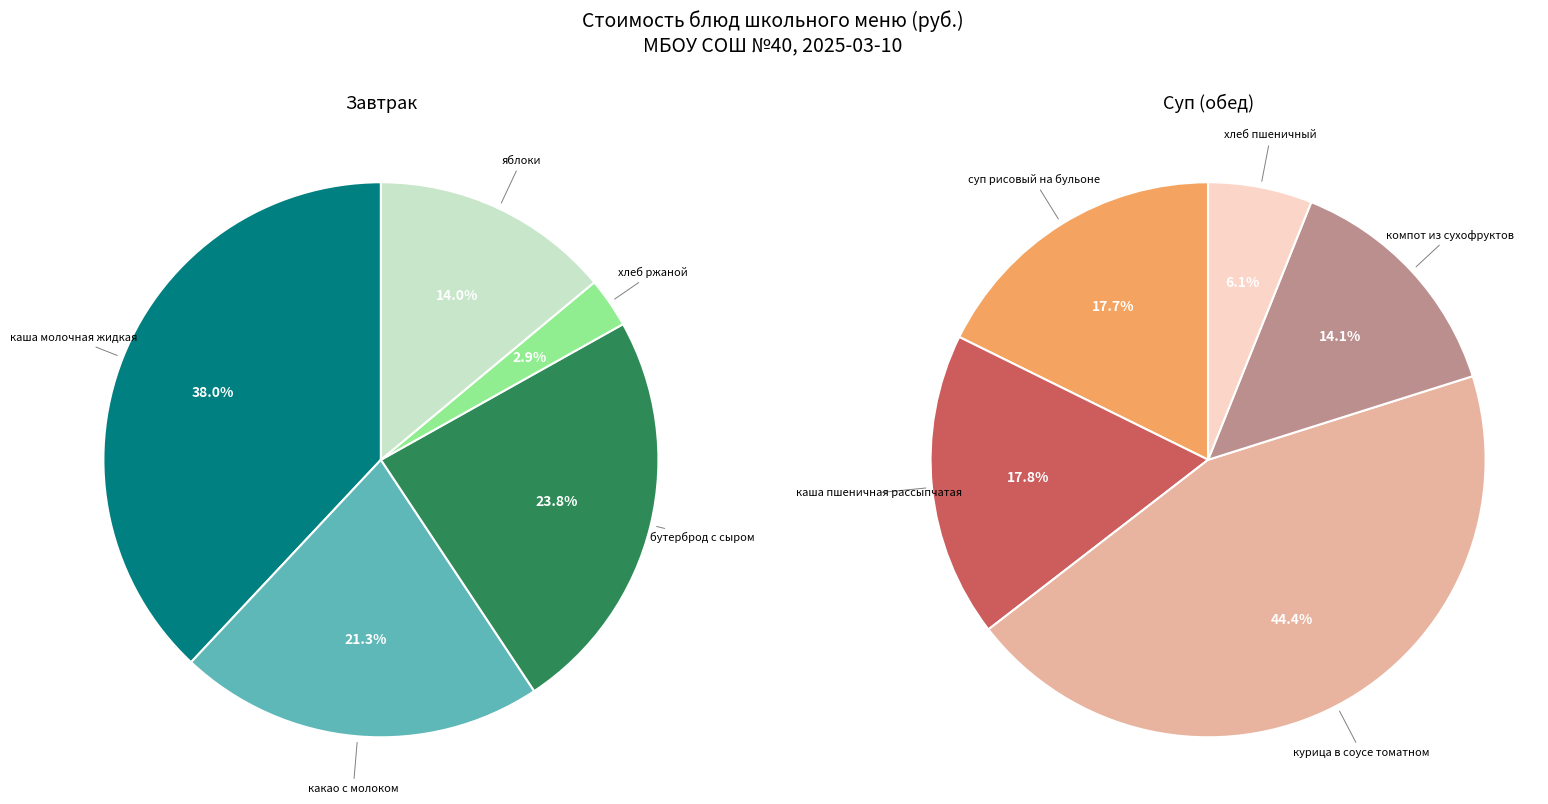

Which has a higher value, хлеб пшеничный or курица в соусе томатном?

курица в соусе томатном